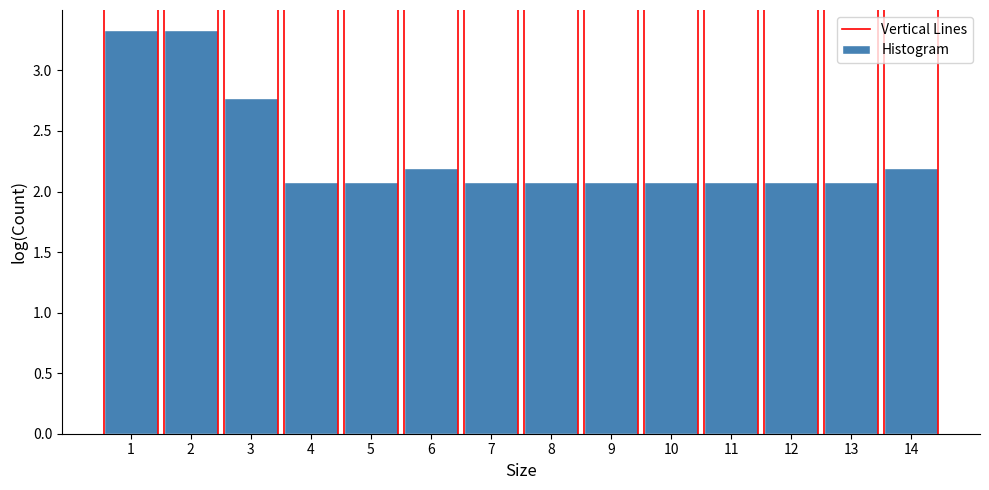

Reading left to right, list all the values displayed in this chart.

3.3	3.3	2.8	2.1	2.1	2.2	2.1	2.1	2.1	2.1	2.1	2.1	2.1	2.2